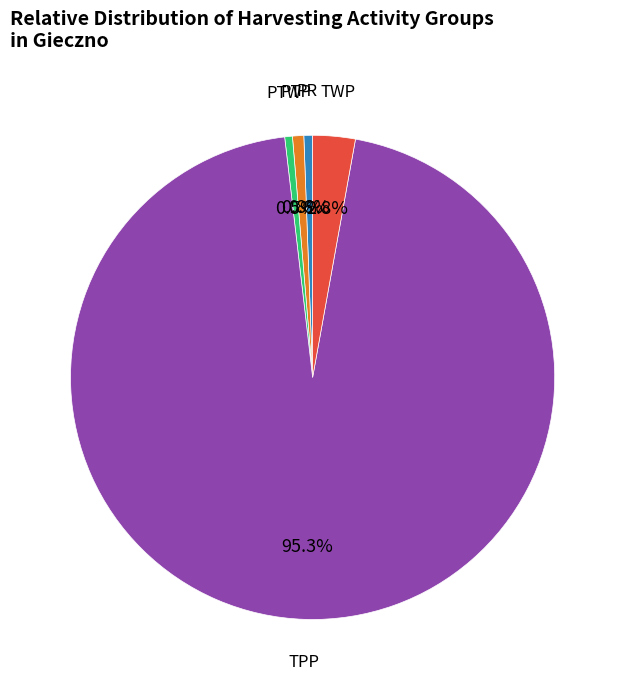

How many segments does this pie chart have?

5